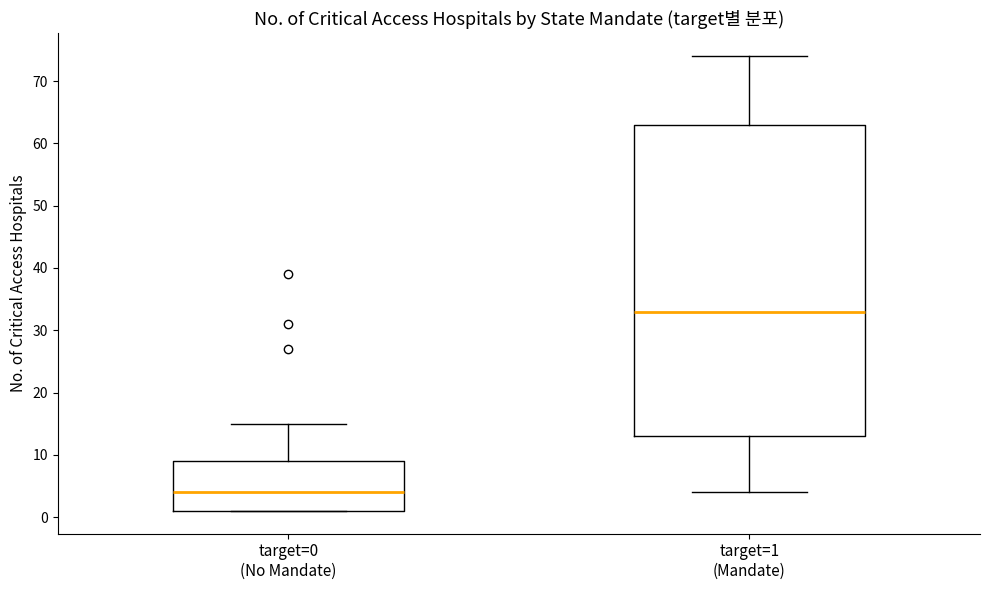

Reading left to right, transcribe this box plot: for each box, give where its median line is, the range the box spans, and where its two whiskers end, as read against the y-axis. The values are not printed on the chart, so give them approximately, as read against the axis.

target=0 (No Mandate): median 4, box 1 to 9, whiskers 1 to 15
target=1 (Mandate): median 33, box 13 to 63, whiskers 4 to 74